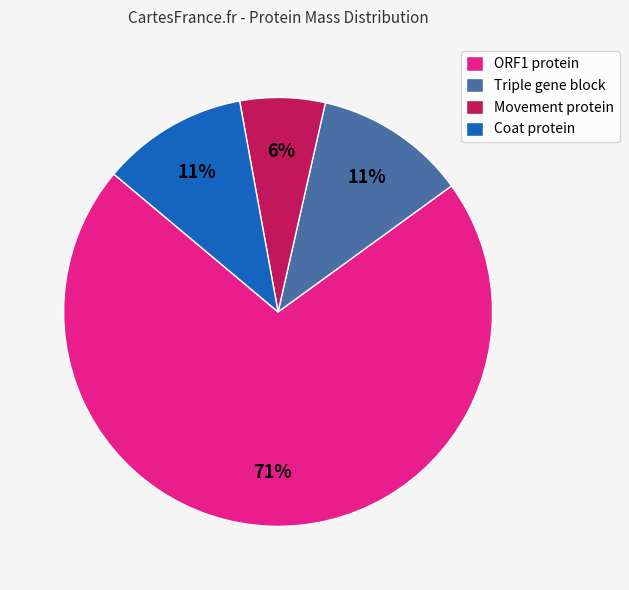

To the nearest percent, what percentage of the pie is Movement protein?

6%